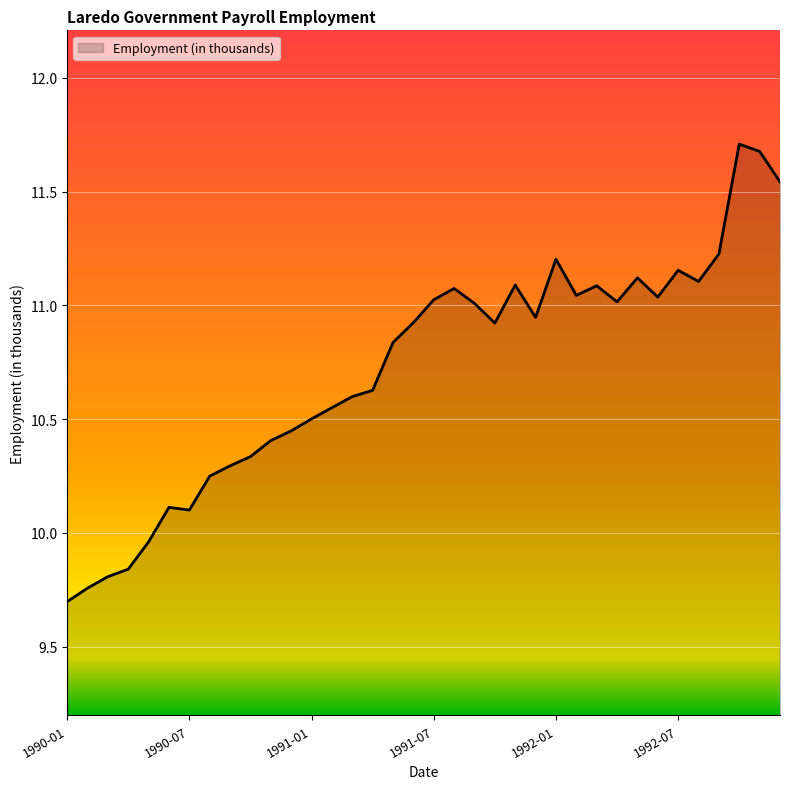

Does the chart have visible grid lines?

Yes